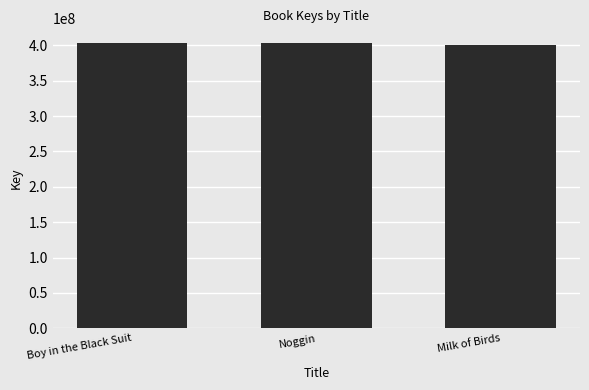

What is the label of the 3rd bar from the left?

Milk of Birds